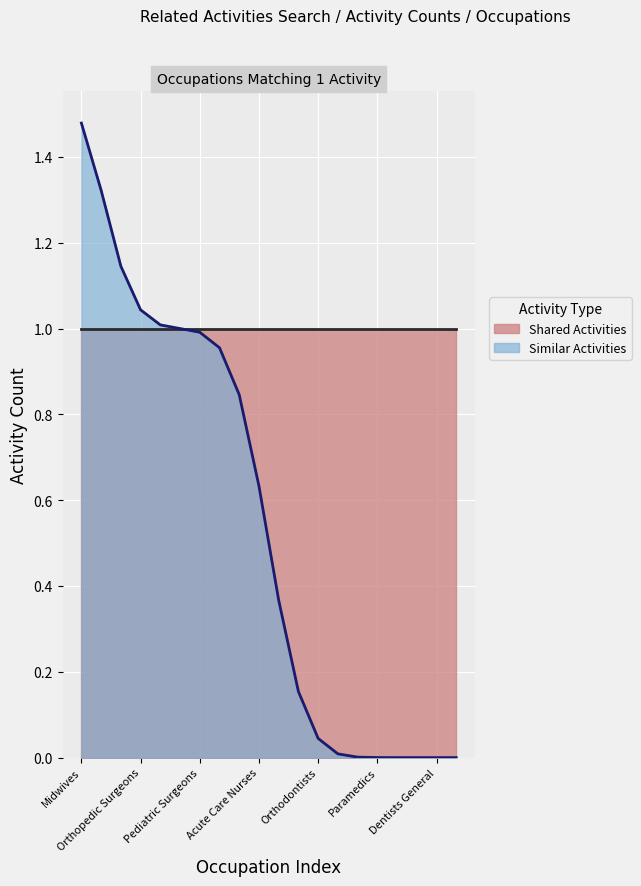

At which label does Shared Activities reach its minimum?

Midwives